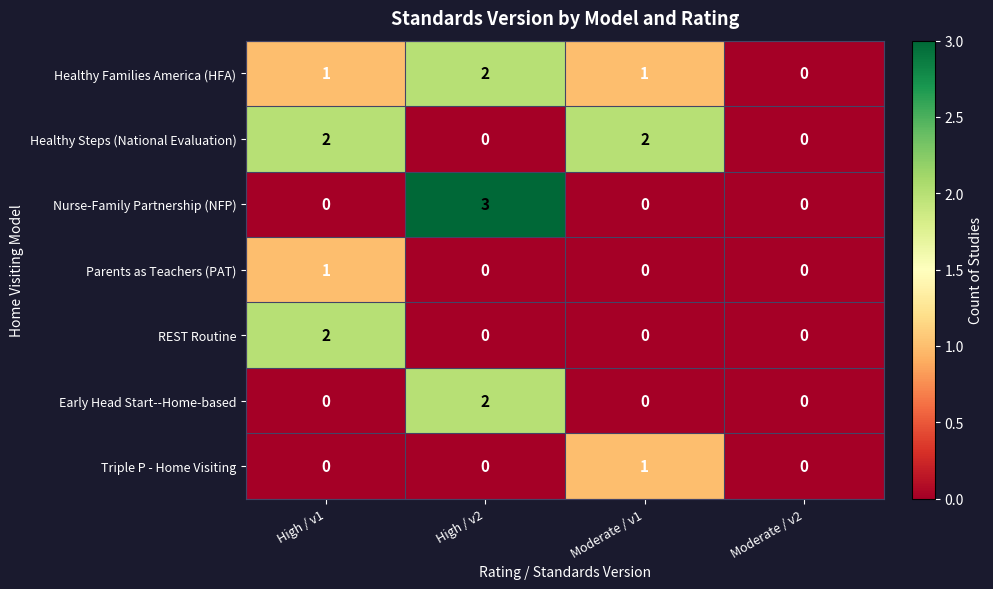

What is the maximum value shown in the chart?

3